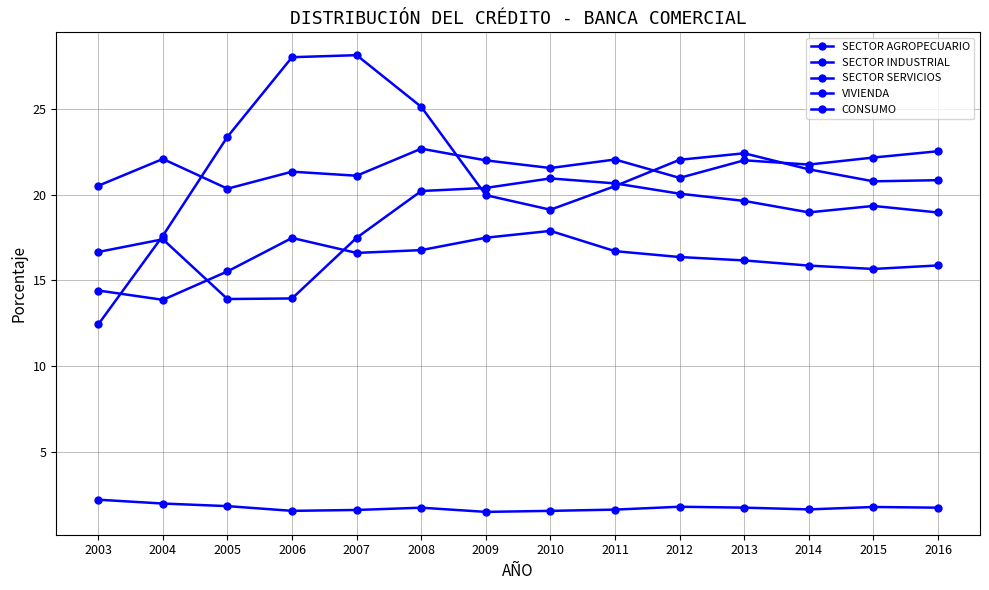

Which series changed the most between 2010 and 2011?

CONSUMO